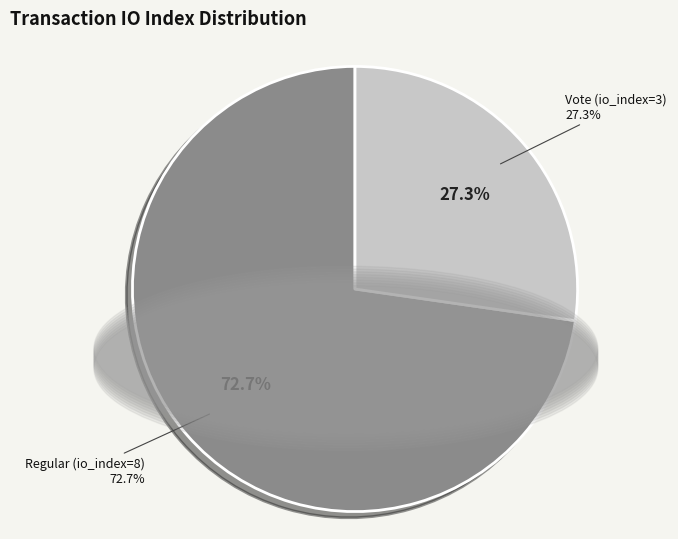

To the nearest percent, what is the difference between the largest and smallest slice percentages?

45%